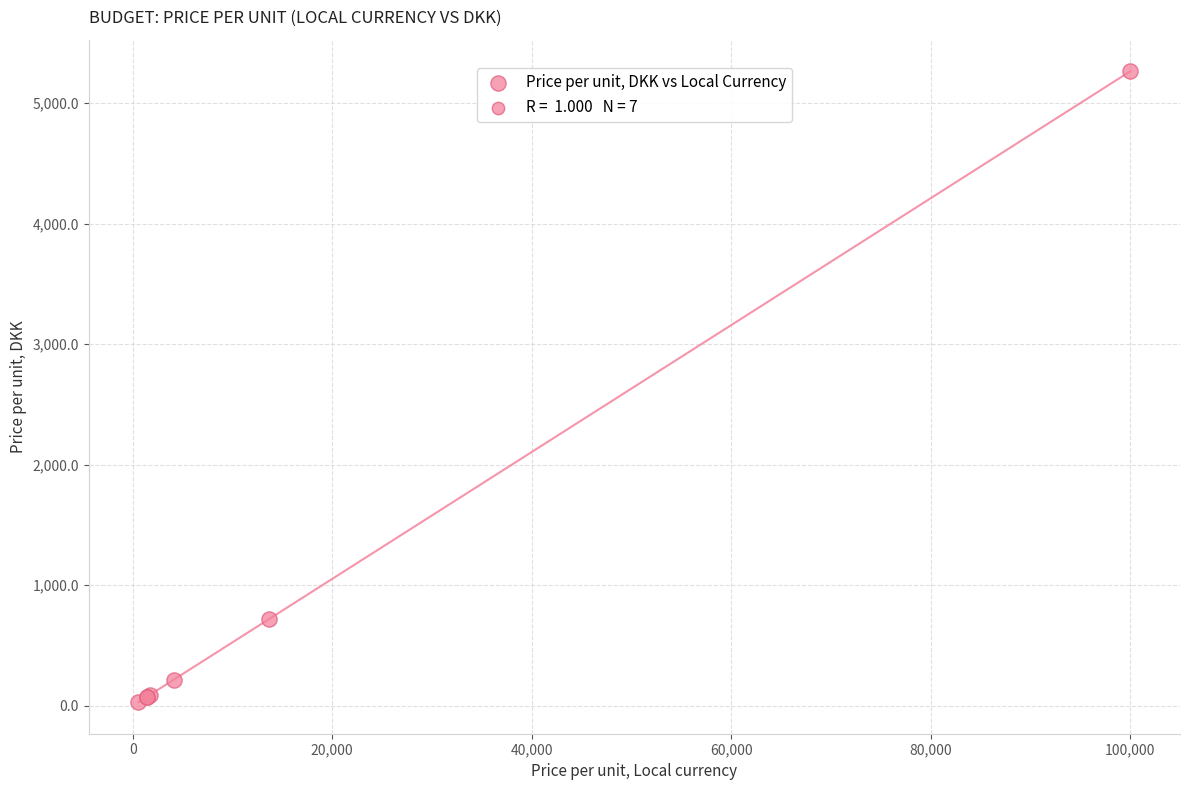

What Y value in the scatter plot is closest to 2646?

720.8